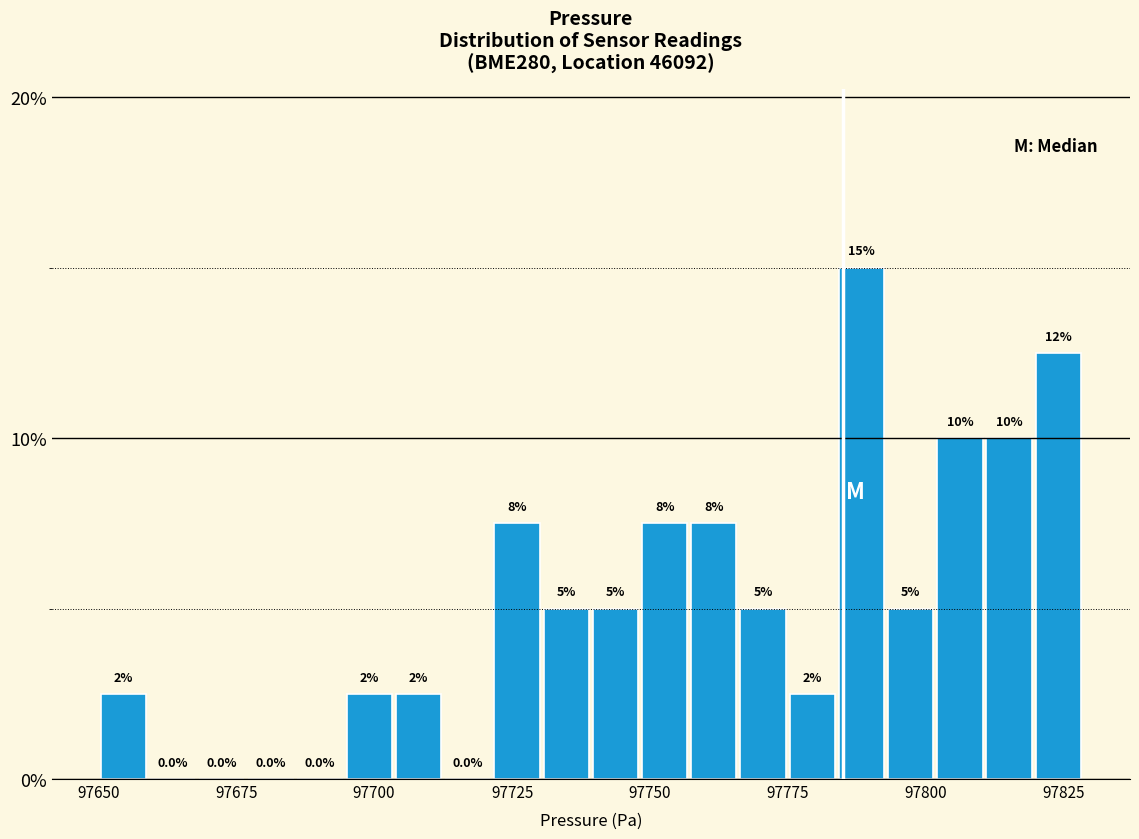

Read against the x-axis, roughly where is the centre of the tallest bar?

97790